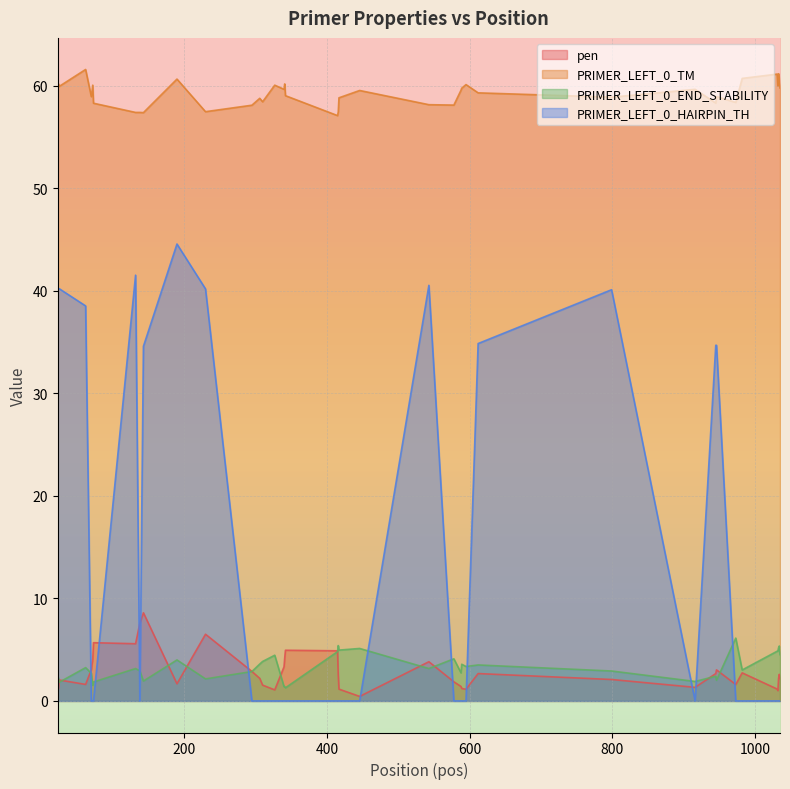

Is it true that PRIMER_LEFT_0_TM equals 97.4 at 32?

False